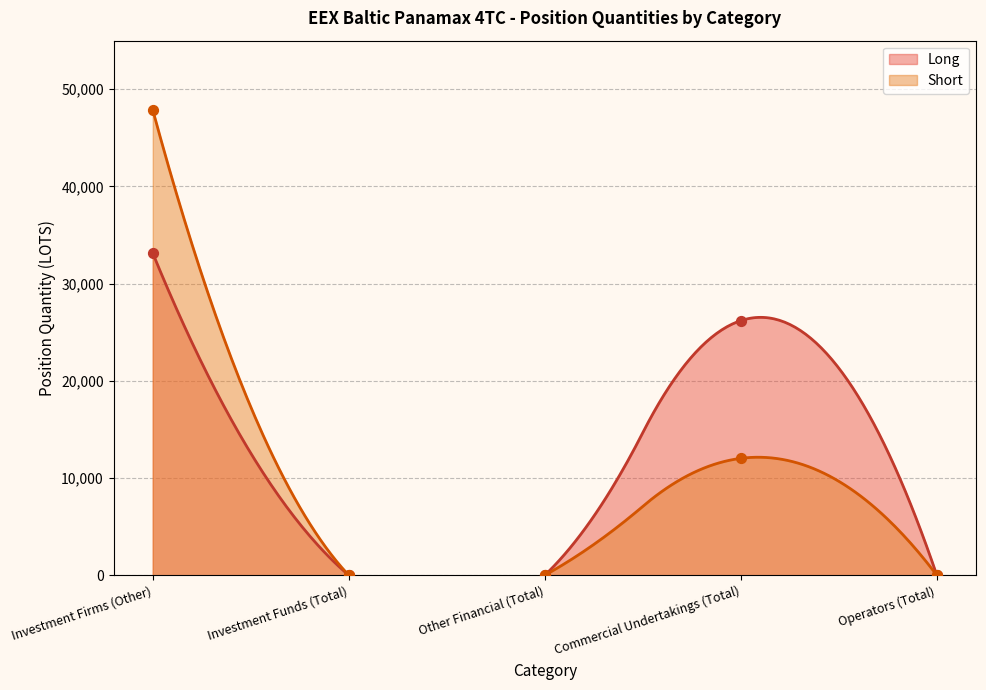

What is the total value across all series at Investment Firms (Other)?

81015.5